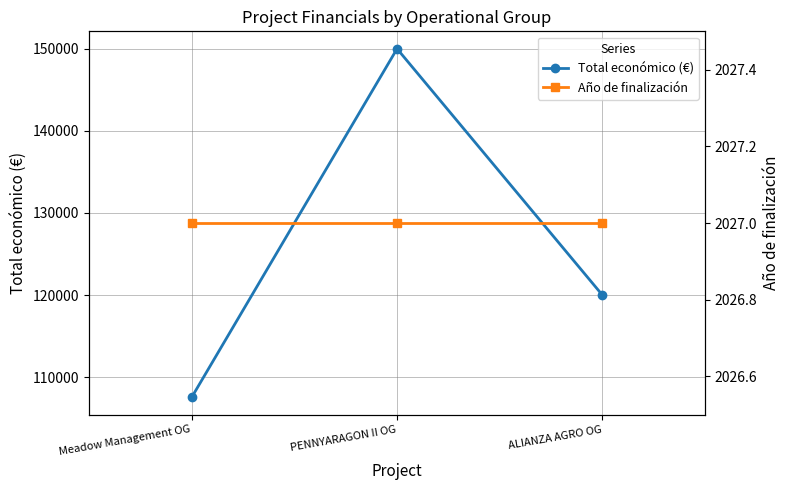

Reading left to right, list all the values displayed in this chart.

Total económico (€): 107555	150000	120000
Año de finalización: 2027	2027	2027